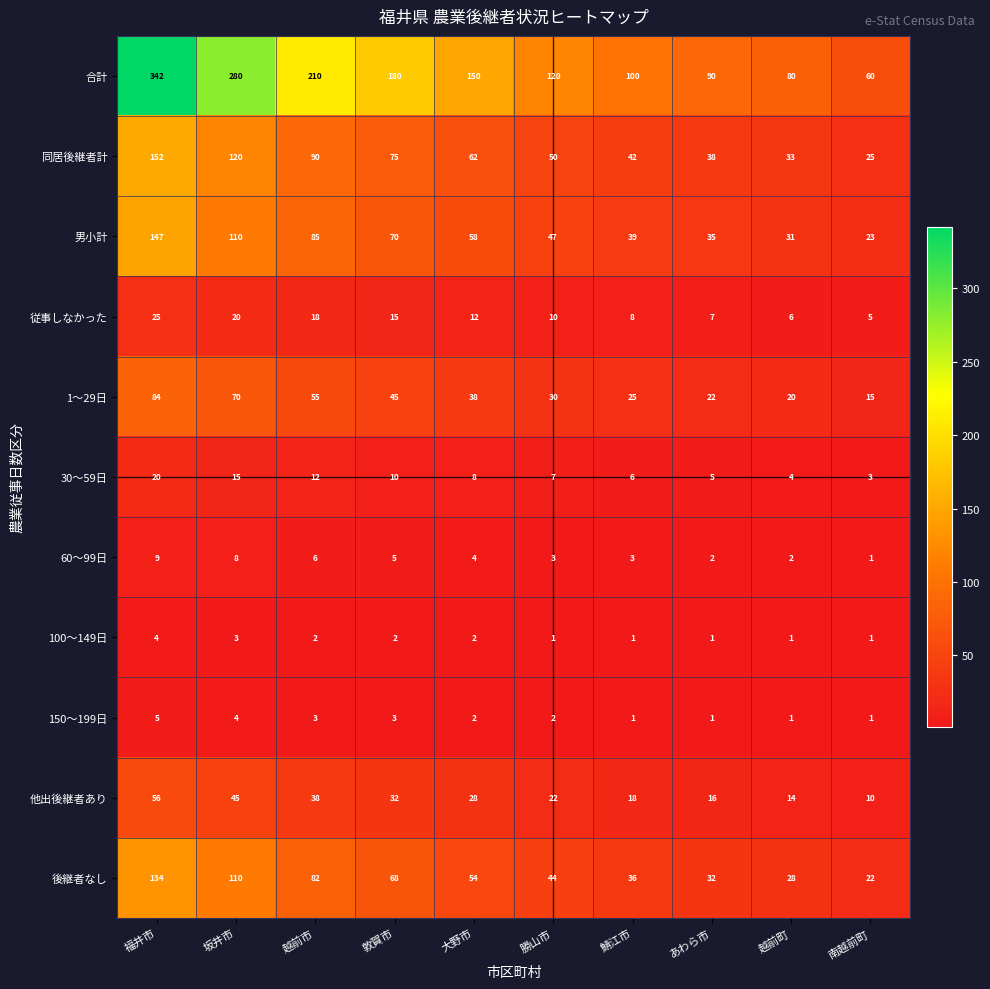

At which label is 60～99日 closest to 5?

敦賀市